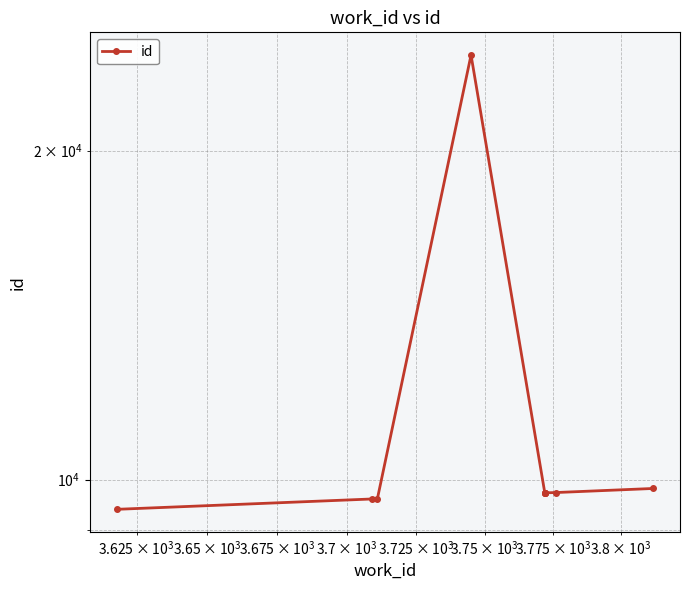

The value at 8 is 13435. True or false?

False